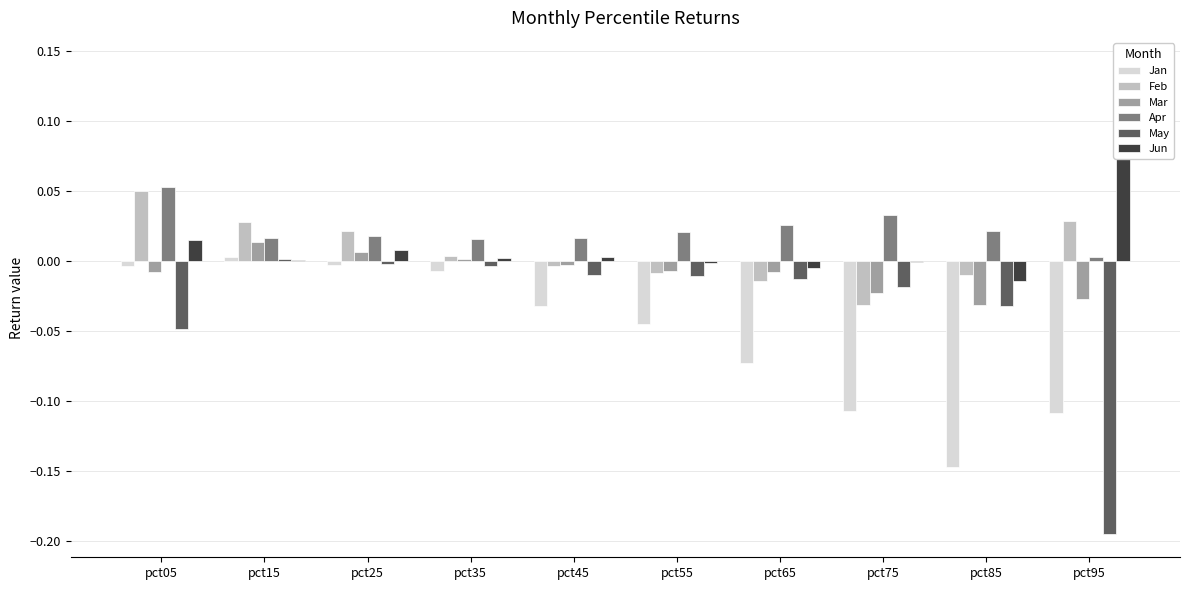

Between pct55 and pct95, which is larger?

pct55